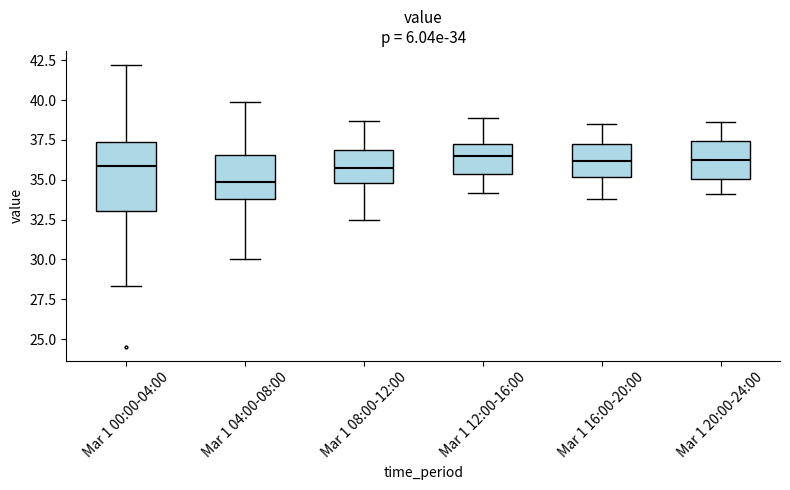

Comparing the boxes themselves (not the whiskers), which one is the tallest?

Mar 1 00:00-04:00